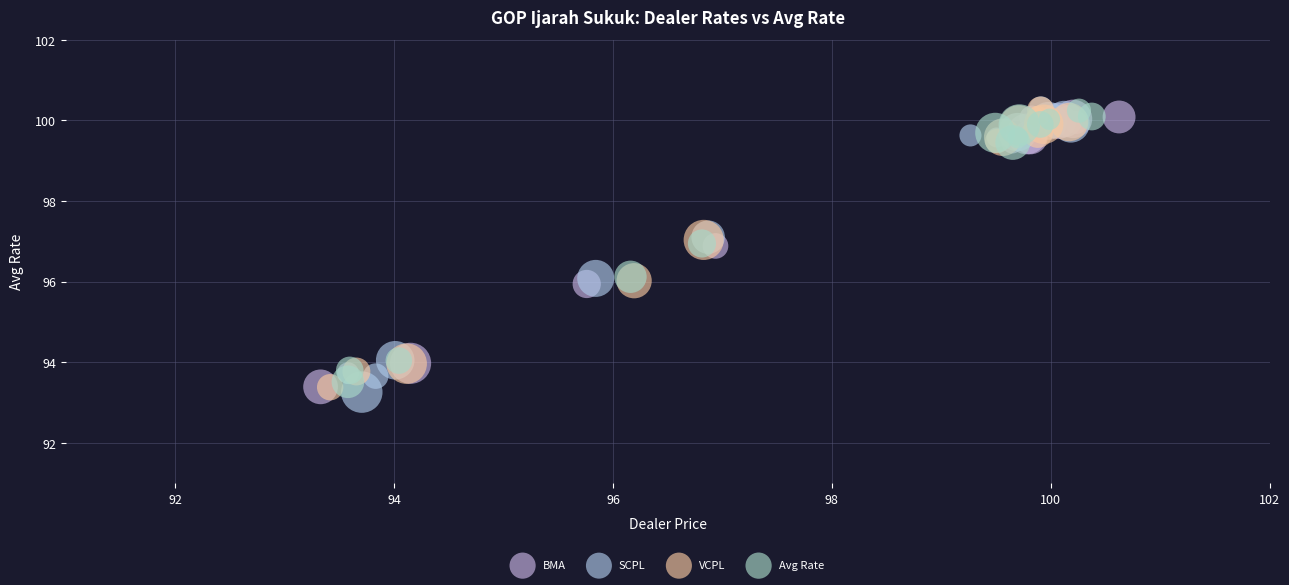

Which series has the largest Y range (max minus min)?

SCPL